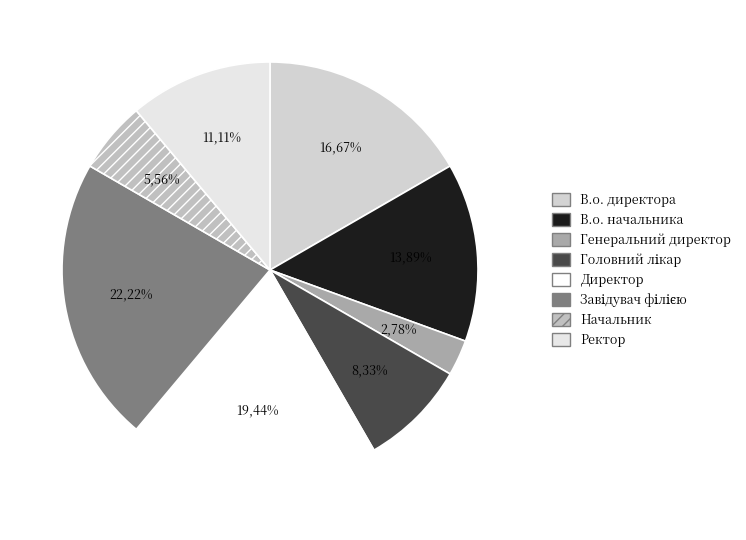

Is the sum of Директор and В.о. начальника greater than half?

No